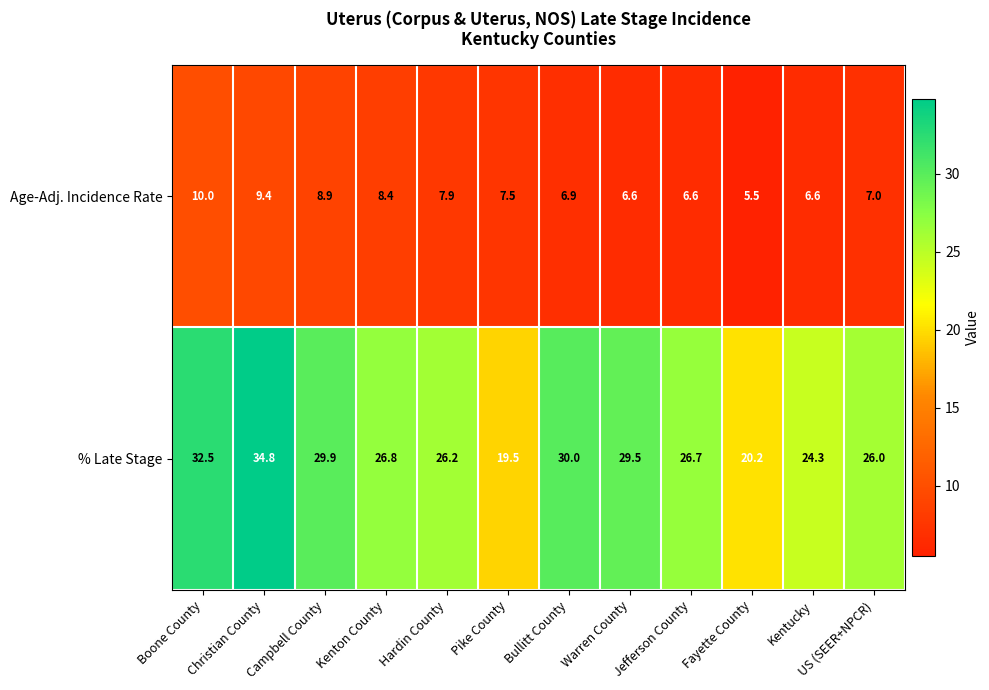

Which label corresponds to the smallest value in the chart?

Fayette County